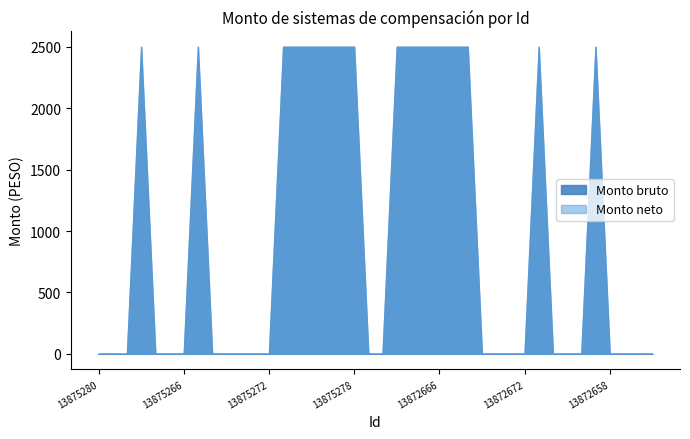

True or false: Monto bruto and Monto neto cross at least once.

False